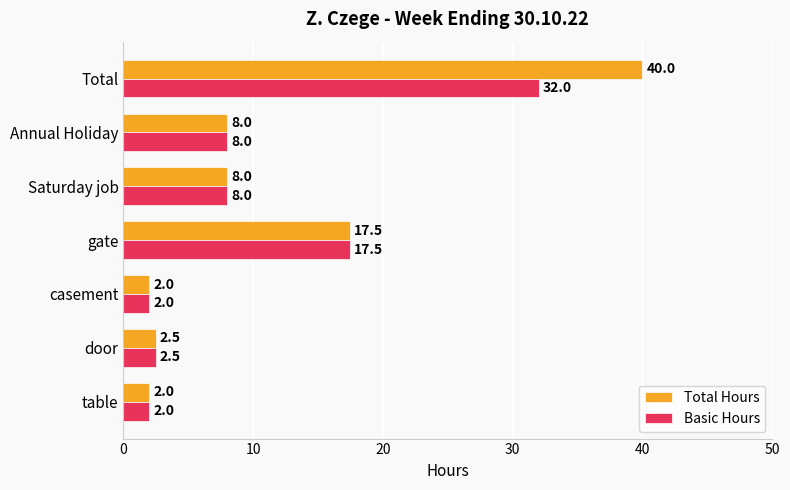

Which series has the largest total across all categories?

Total Hours